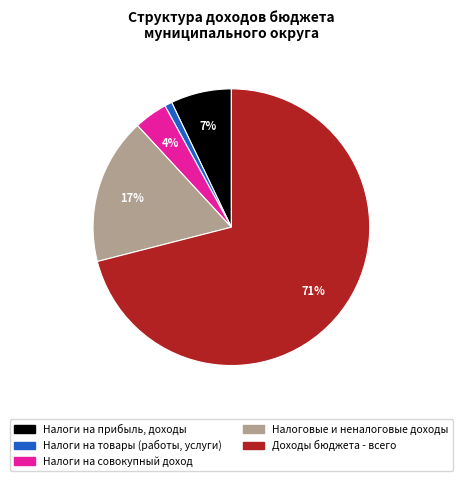

True or false: Налоговые и неналоговые доходы accounts for 7% of the total.

False